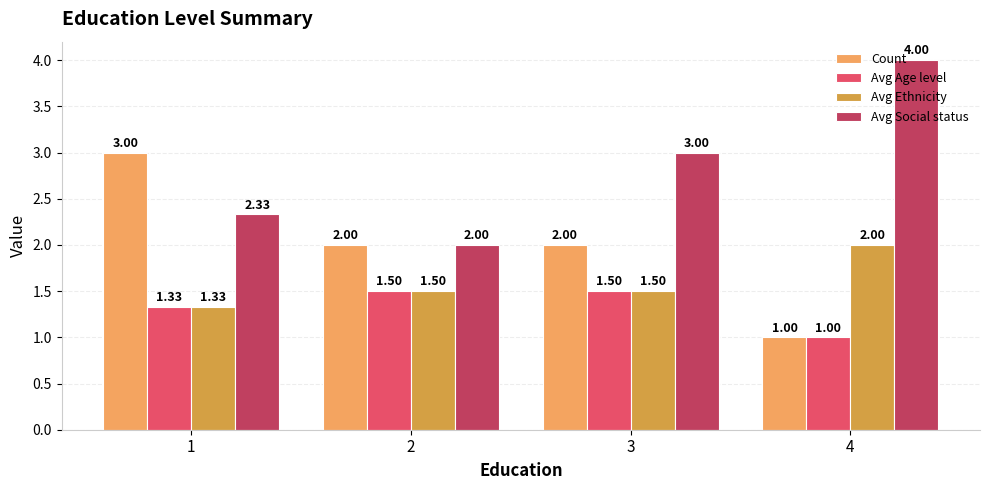

Is the value of Count at 1 greater than the value of Avg Social status at 4?

No